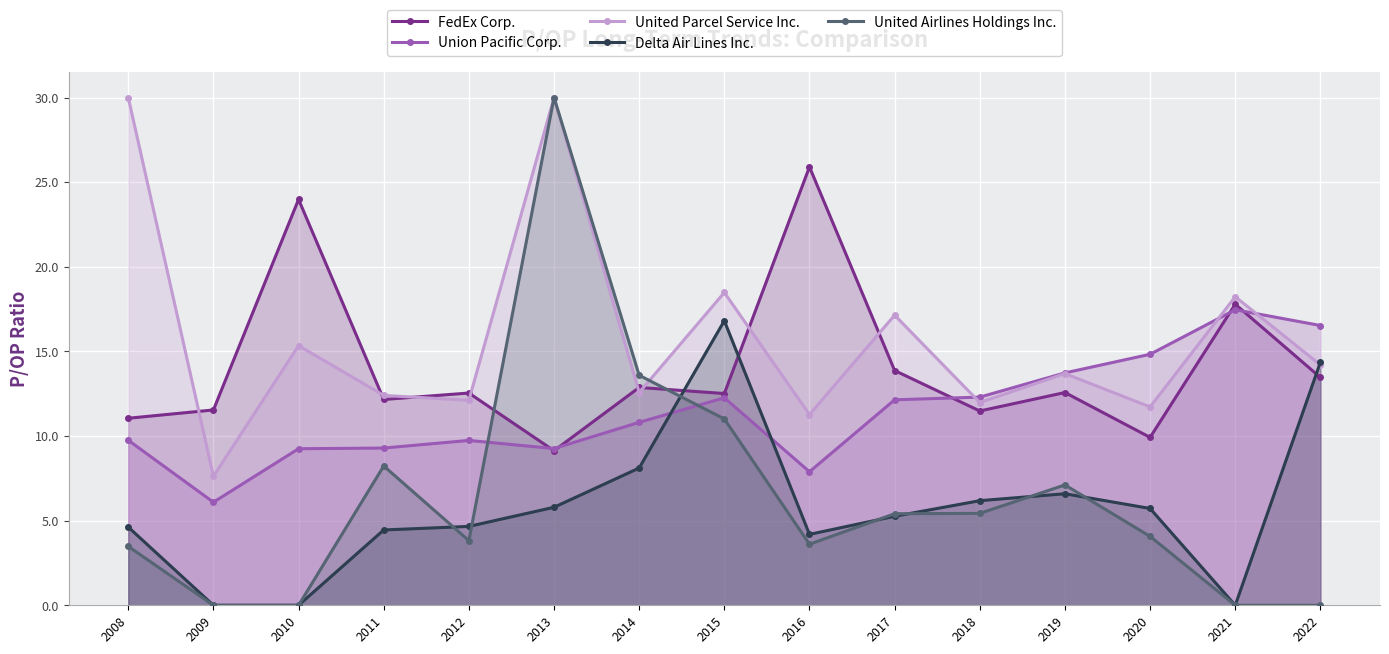

Count the number of categories in the chart.

15